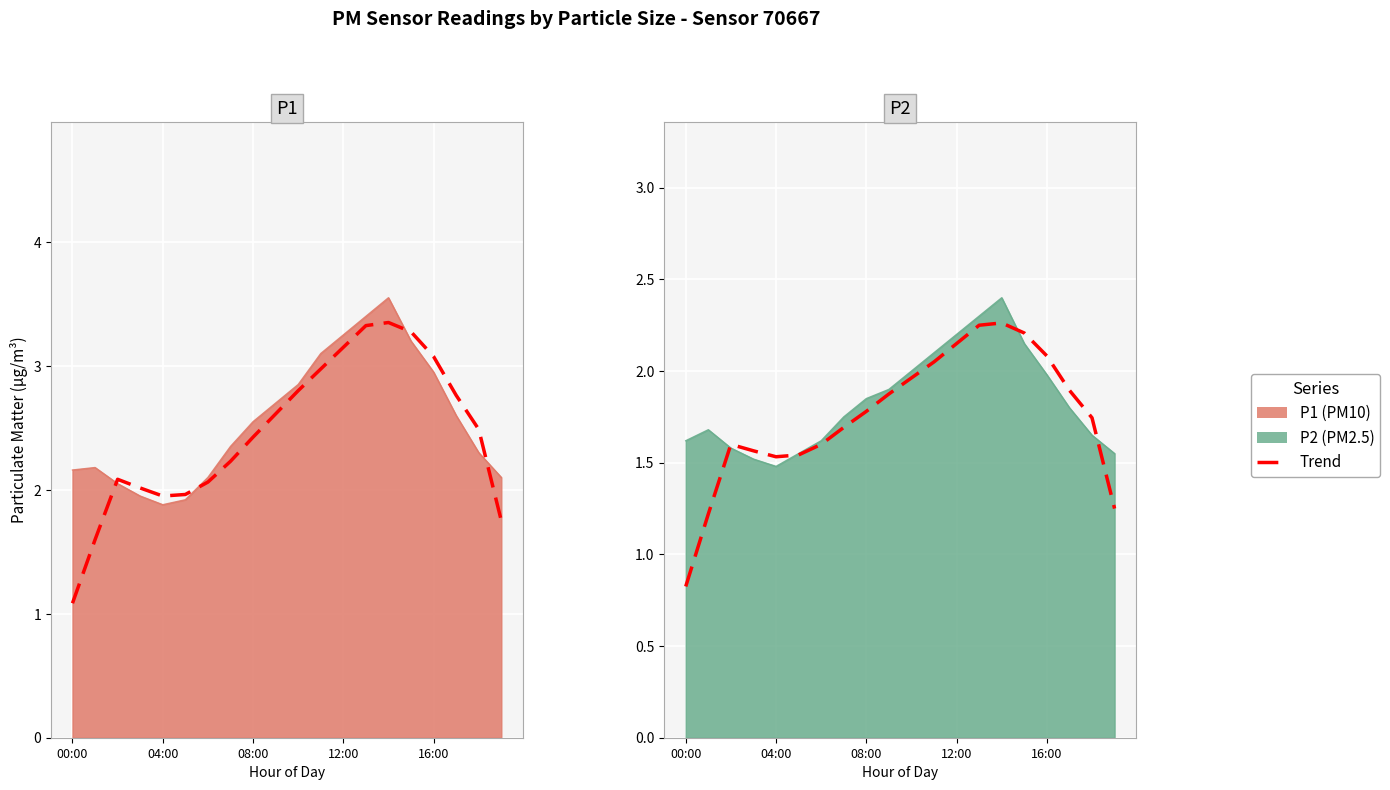

At how many categories does at least one series exceed 1?

20